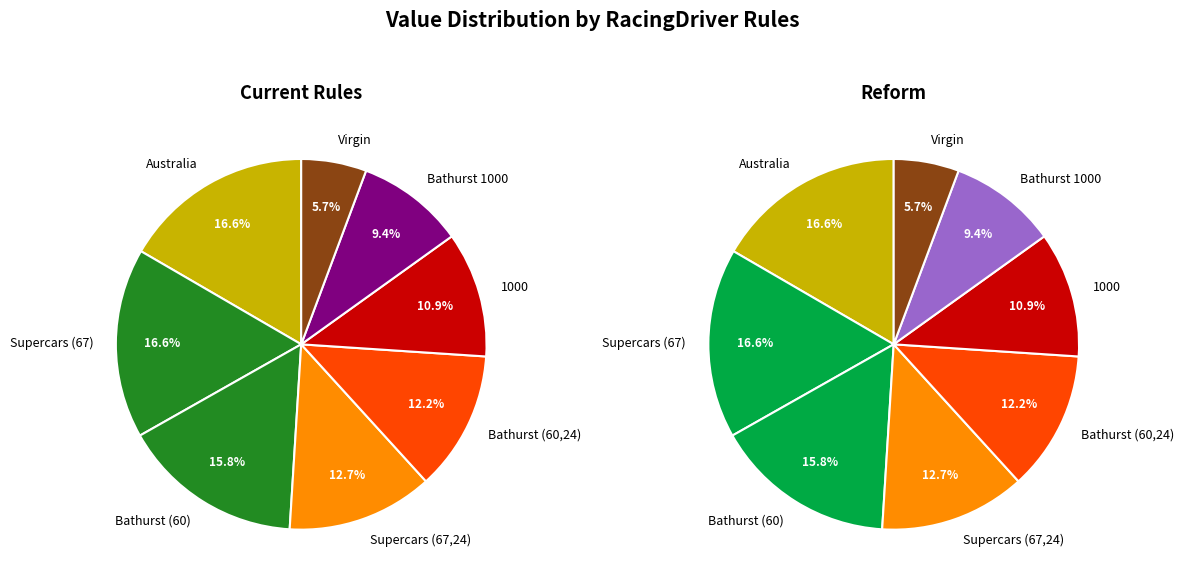

Rank the categories by value from highest to lowest.

Australia, Supercars (67), Bathurst (60), Supercars (67,24), Bathurst (60,24), 1000, Bathurst 1000, Virgin